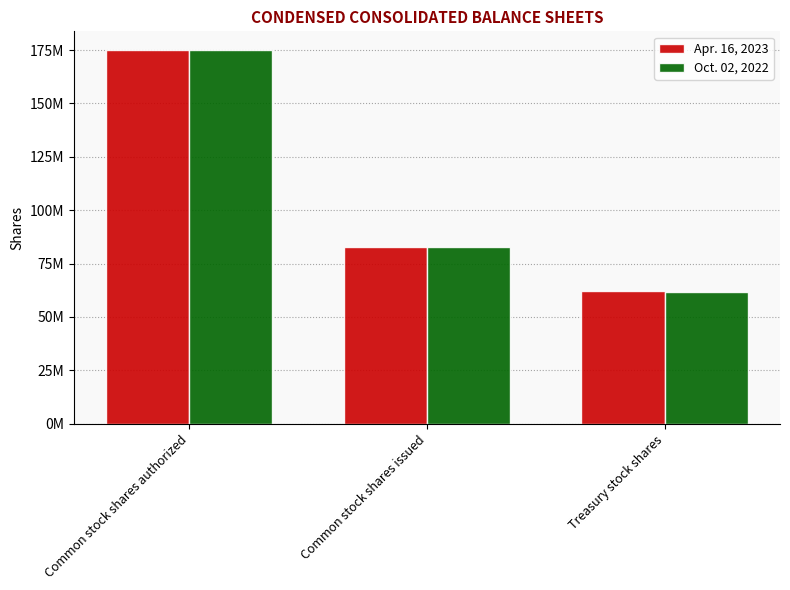

Are the bars grouped side by side (vs. stacked)?

Yes